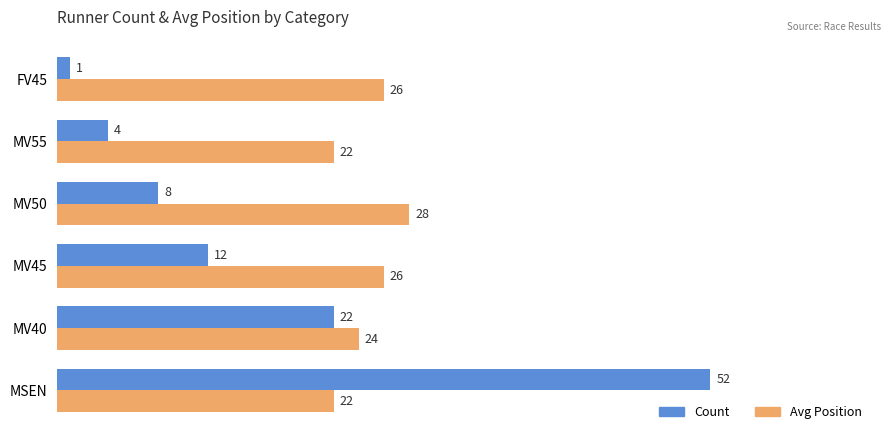

What is the difference between the Count values at FV45 and MSEN?

51